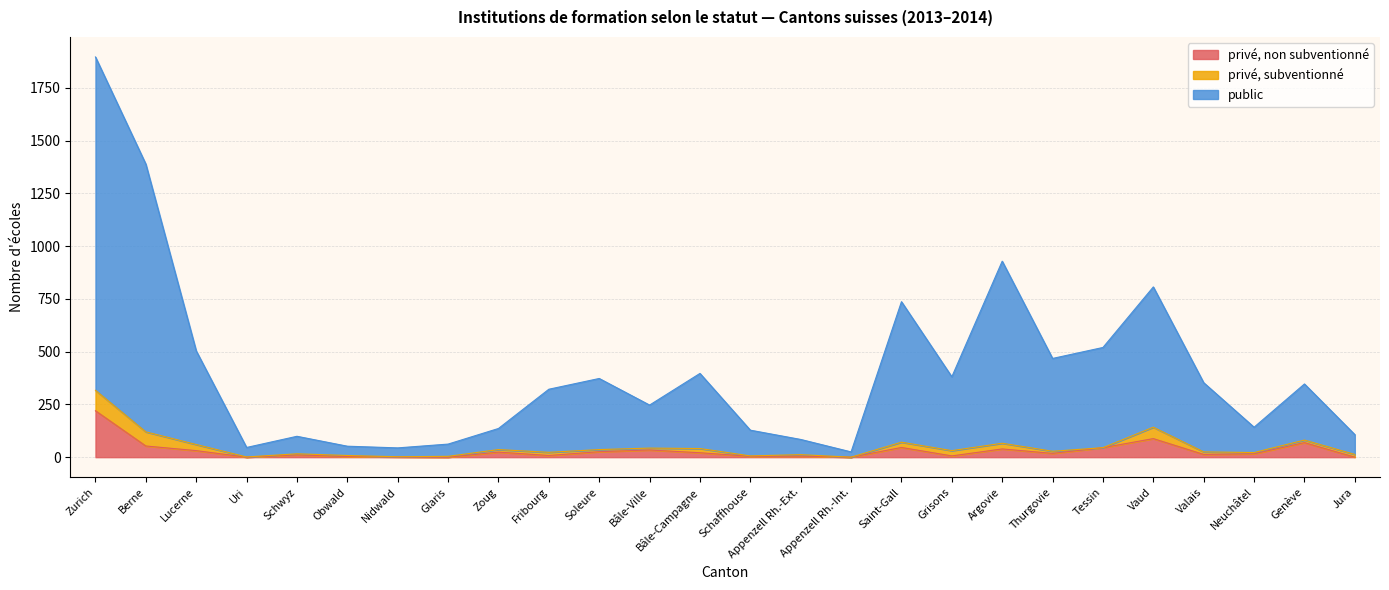

True or false: privé, non subventionné and public cross at least once.

False